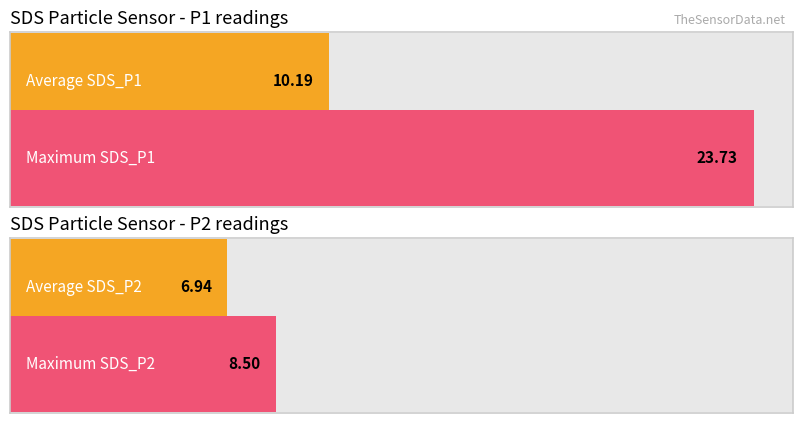

List the series in order of their overall mean, highest first.

SDS_P1, SDS_P2